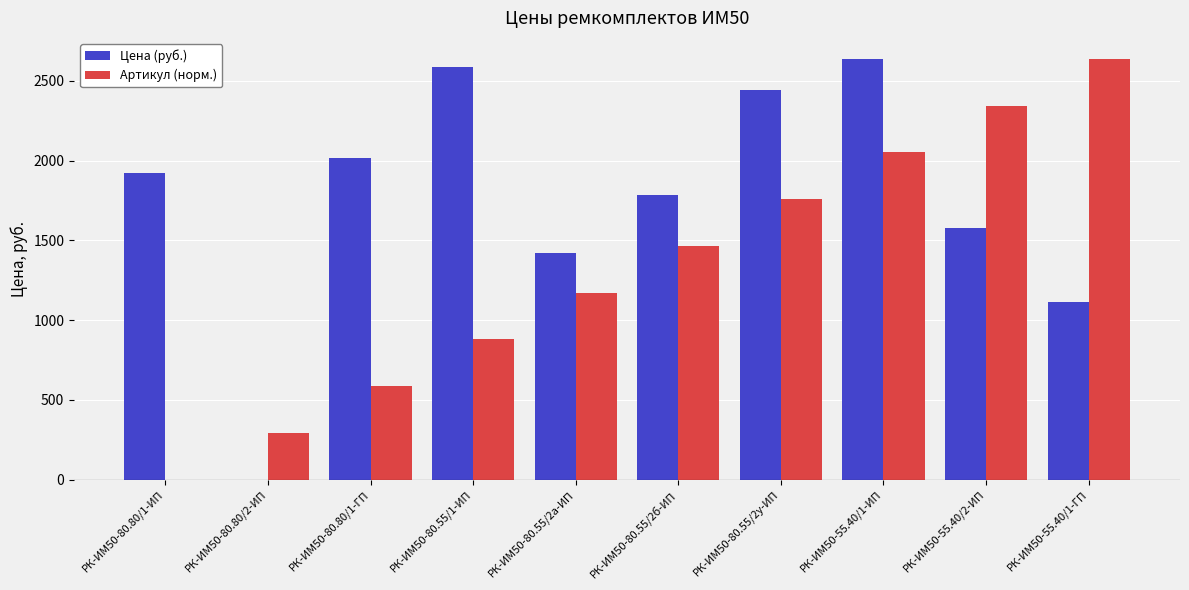

What is the average value of the Артикул (норм.) series?

1318.5